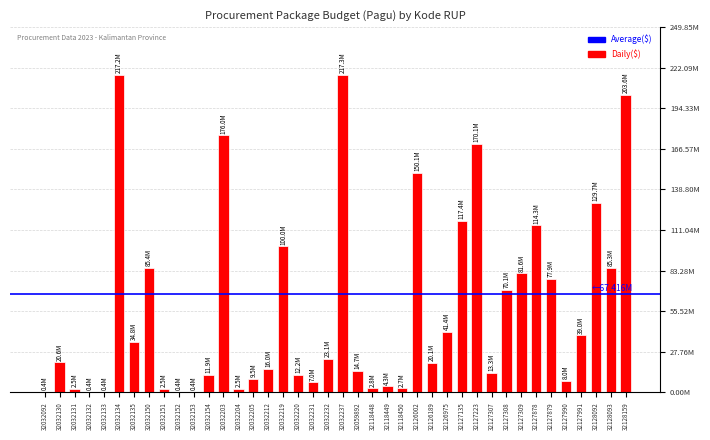

Reading left to right, list all the values displayed in this chart.

400000	20650000	2500000	400000	400000	217200000	34750000	85366000	2500000	400000	400000	11950000	175952000	2500000	9500000	15957000	99958000	12200000	7000000	23100000	217260000	14700000	2782000	4279600	2679226	150056000	20100000	41378000	117418000	170076000	13300000	70084000	81600000	114296000	77900000	7999305	38950000	129729764	85350000	203557057